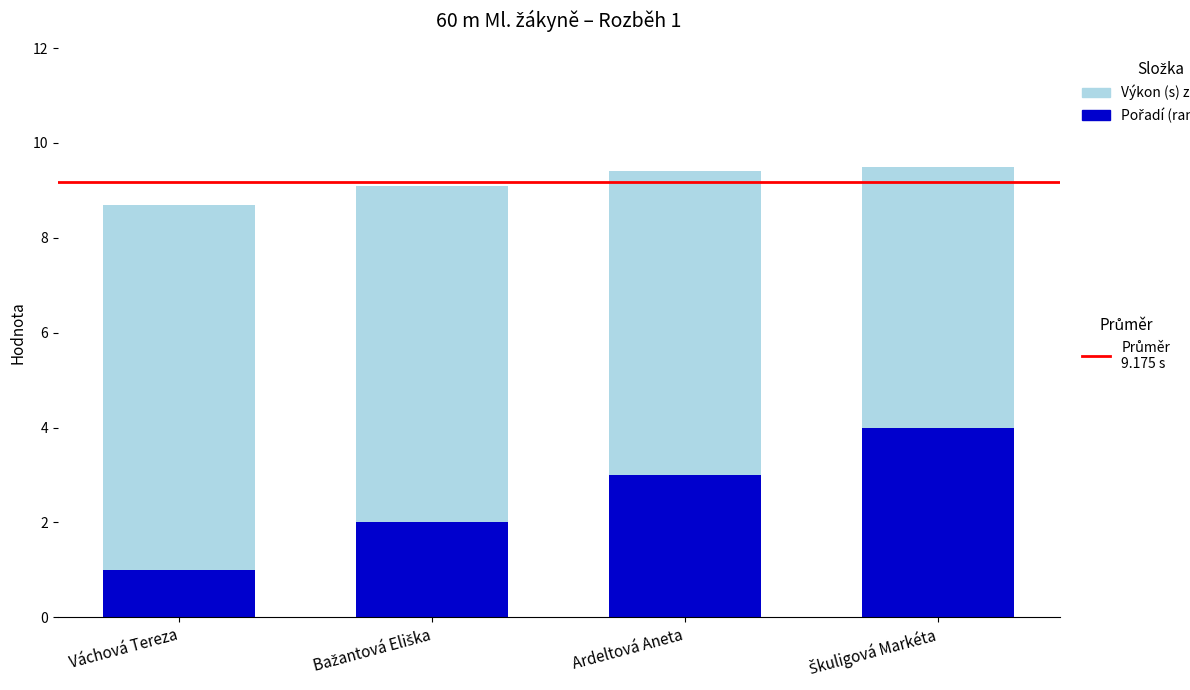

What is the total value across all series at Váchová Tereza?

8.7